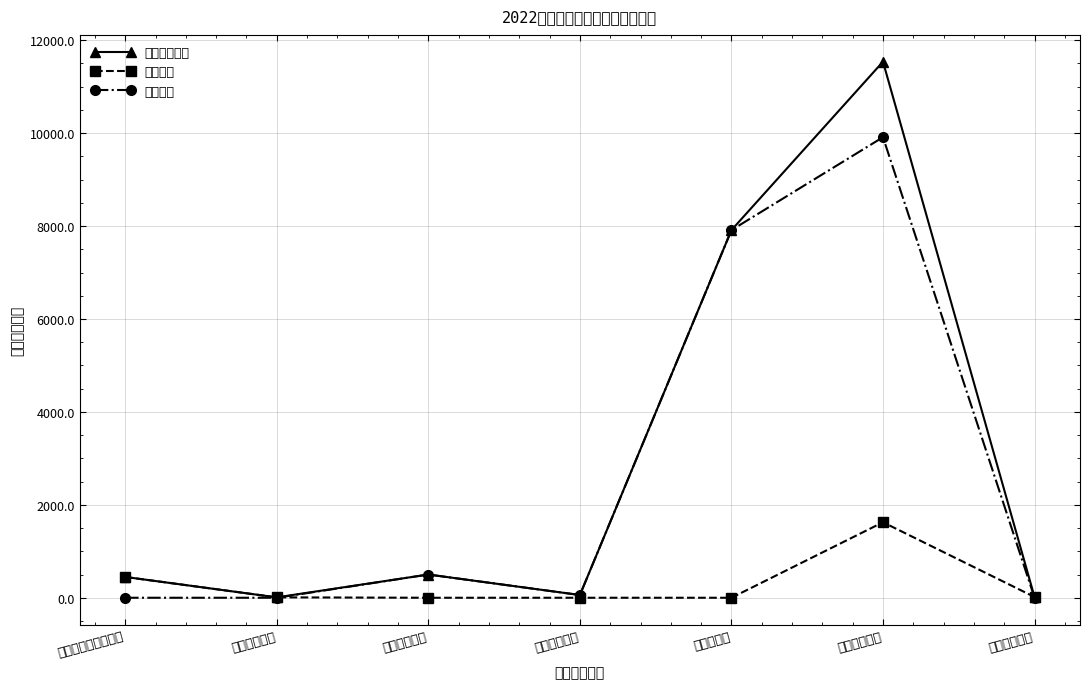

What is the label of the 5th point from the left?

农林水支出